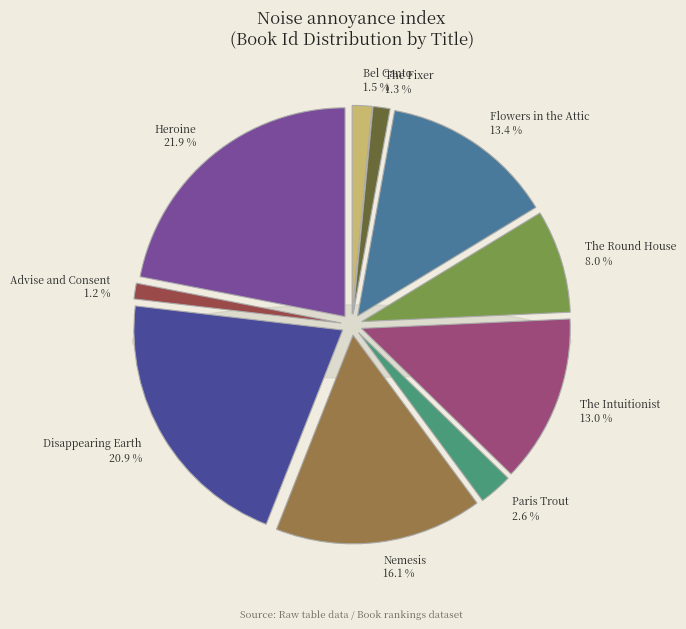

Is it true that The Round House is 1% of the pie?

False